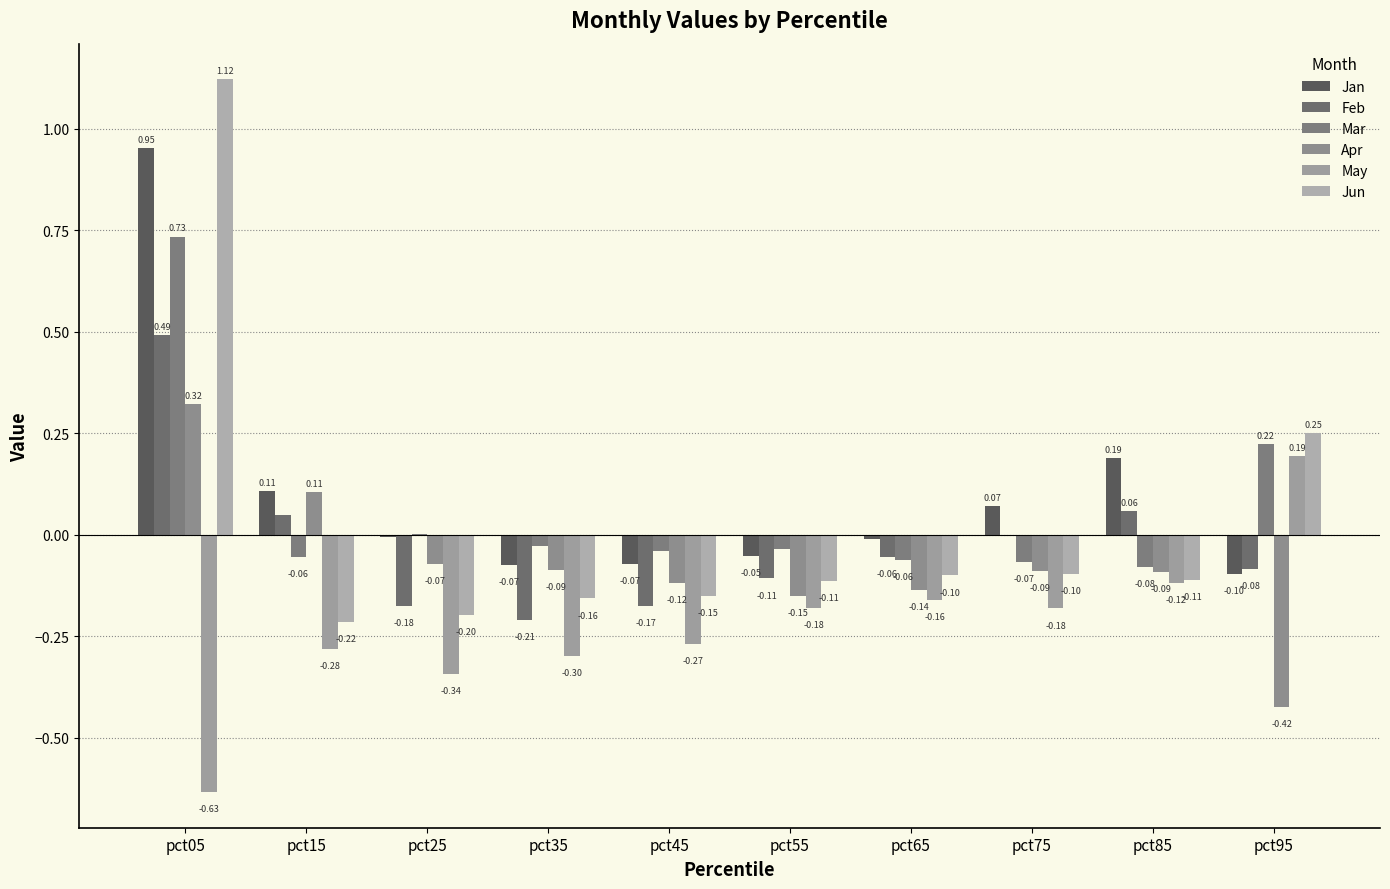

What is the sum of the Jun values at pct75 and pct25?

-0.3